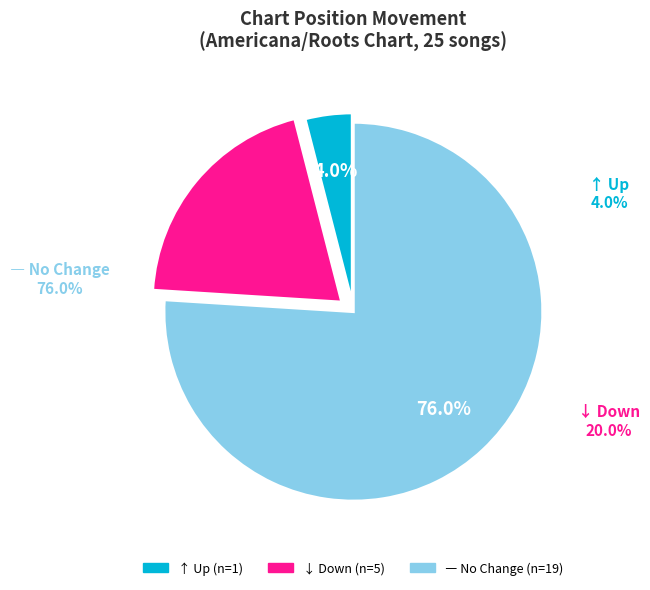

Combined, what portion of the pie is - and down?

96.0%